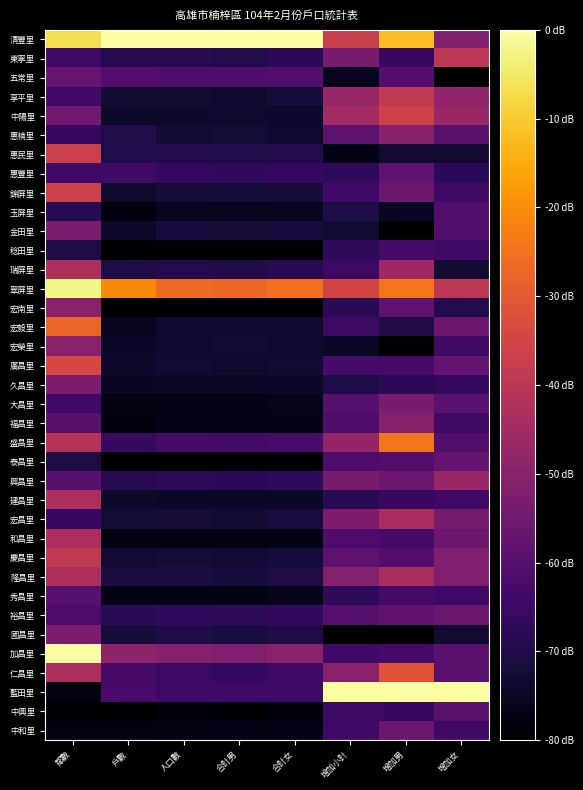

What is the total value across all series at 鄰數?

-1885.7